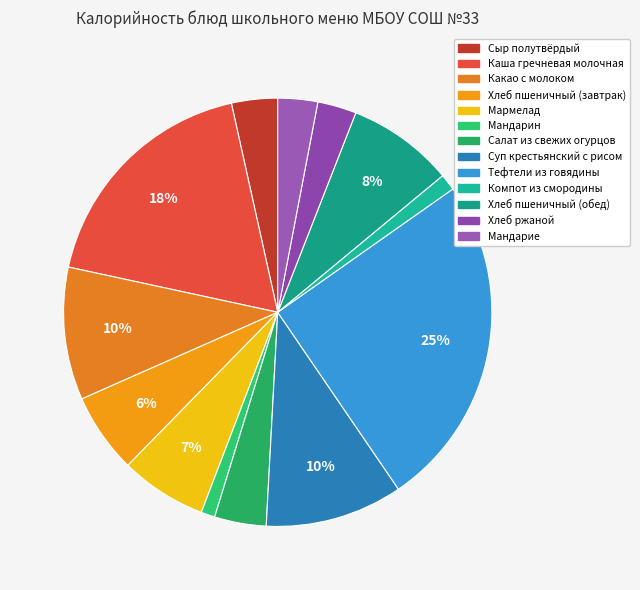

The Каша гречневая молочная slice represents 12% of the pie. True or false?

False